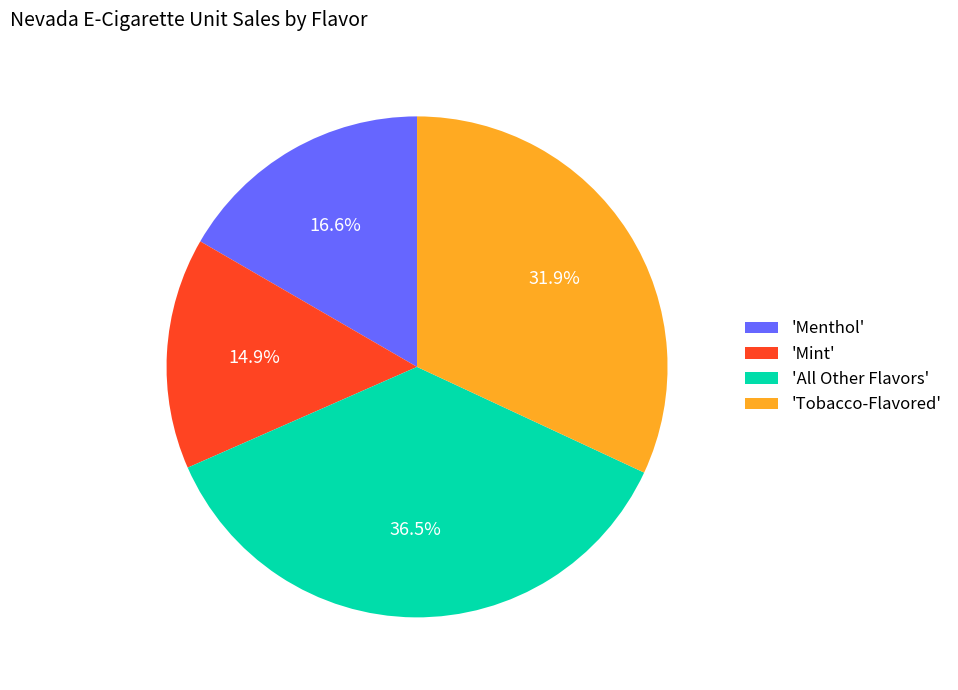

Rank the categories by value from lowest to highest.

'Mint', 'Menthol', 'Tobacco-Flavored', 'All Other Flavors'